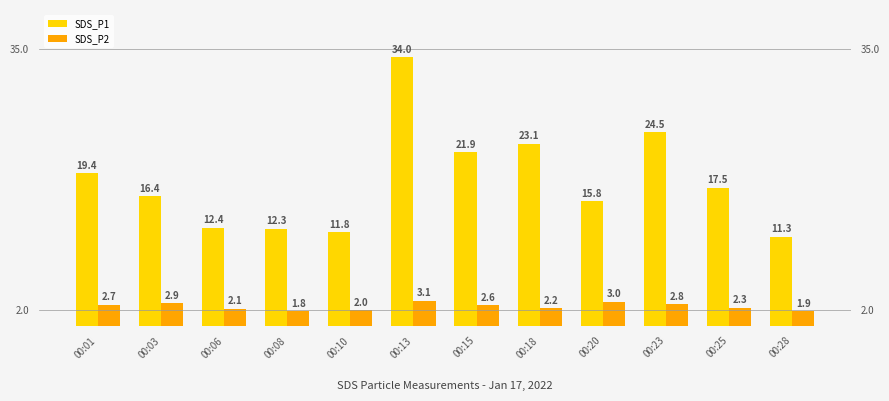

Does the chart contain stacked bars?

No